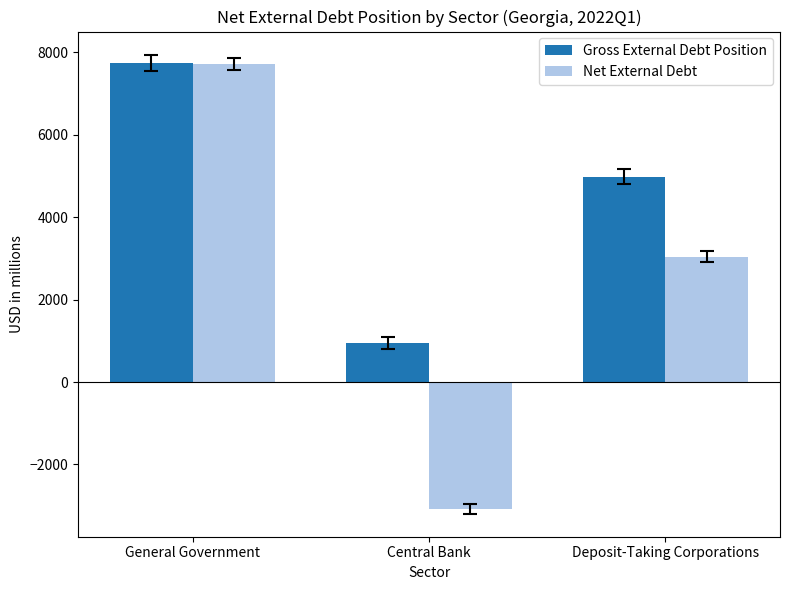

True or false: Gross External Debt Position has a value of 7677 at Deposit-Taking Corporations.

False